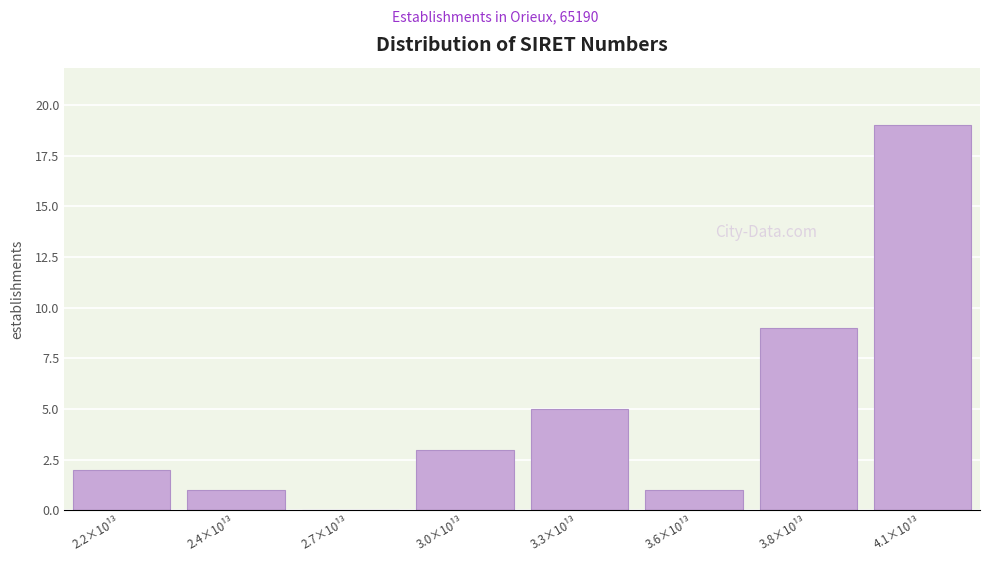

Reading right to left, what are all the values shown in this chart?

4.1×10¹³=19	3.8×10¹³=9	3.6×10¹³=1	3.3×10¹³=5	3.0×10¹³=3	2.7×10¹³=0	2.4×10¹³=1	2.2×10¹³=2